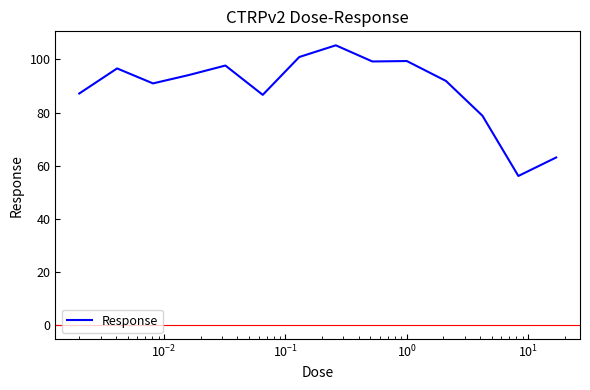

What is the minimum value shown in the chart?

56.1